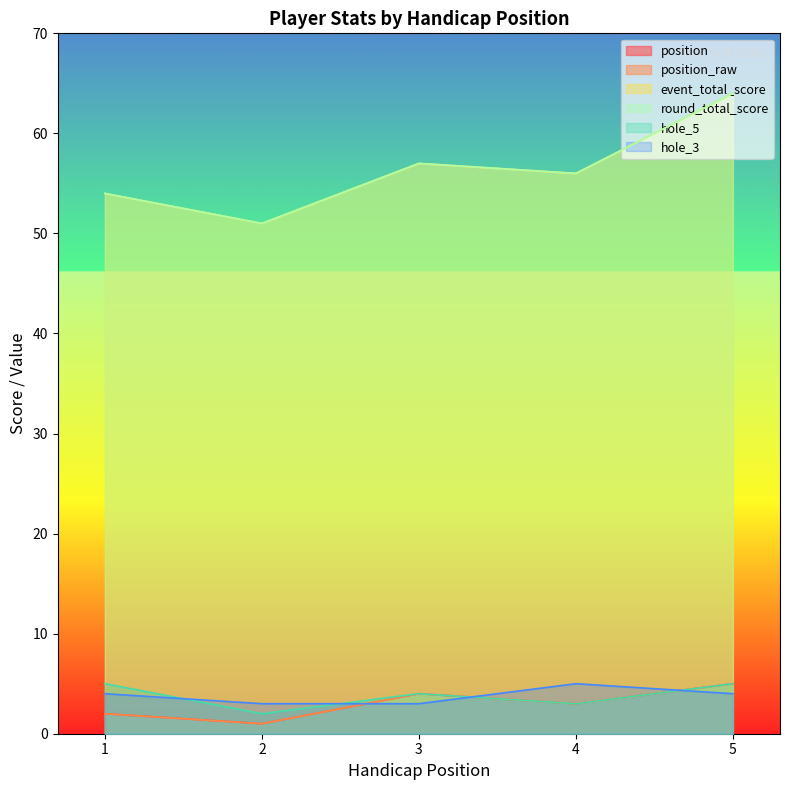

What are all the series names shown in the legend?

position, position_raw, event_total_score, round_total_score, hole_5, hole_3